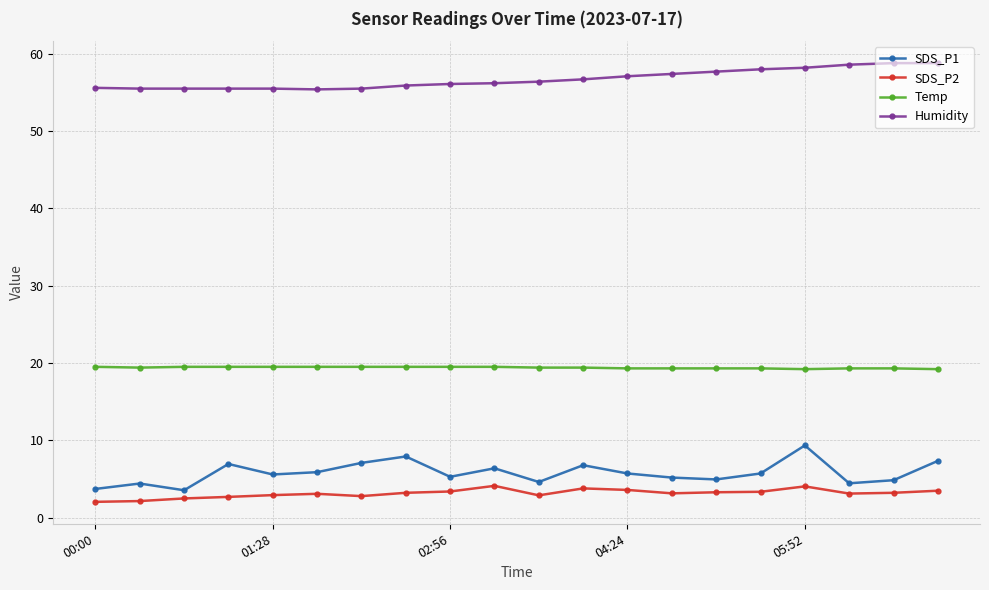

What is the smallest value displayed?

2.0